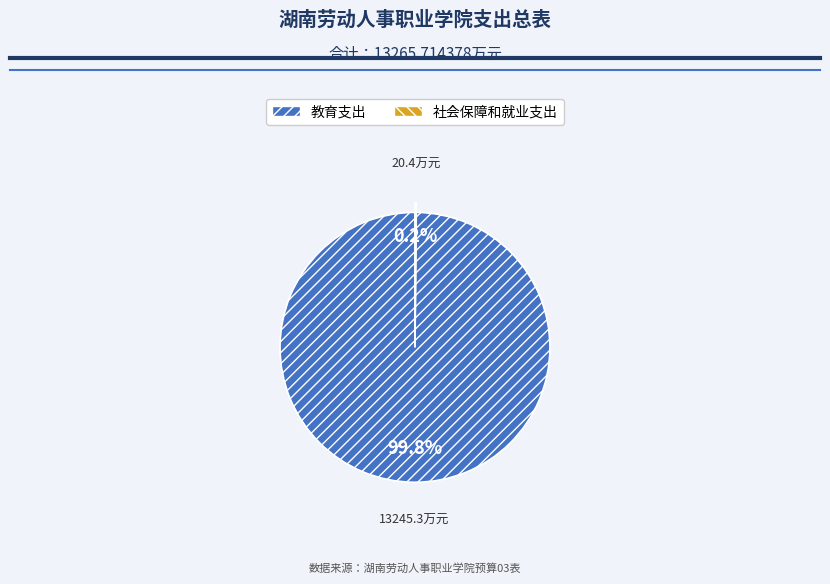

Which slice is the largest?

教育支出